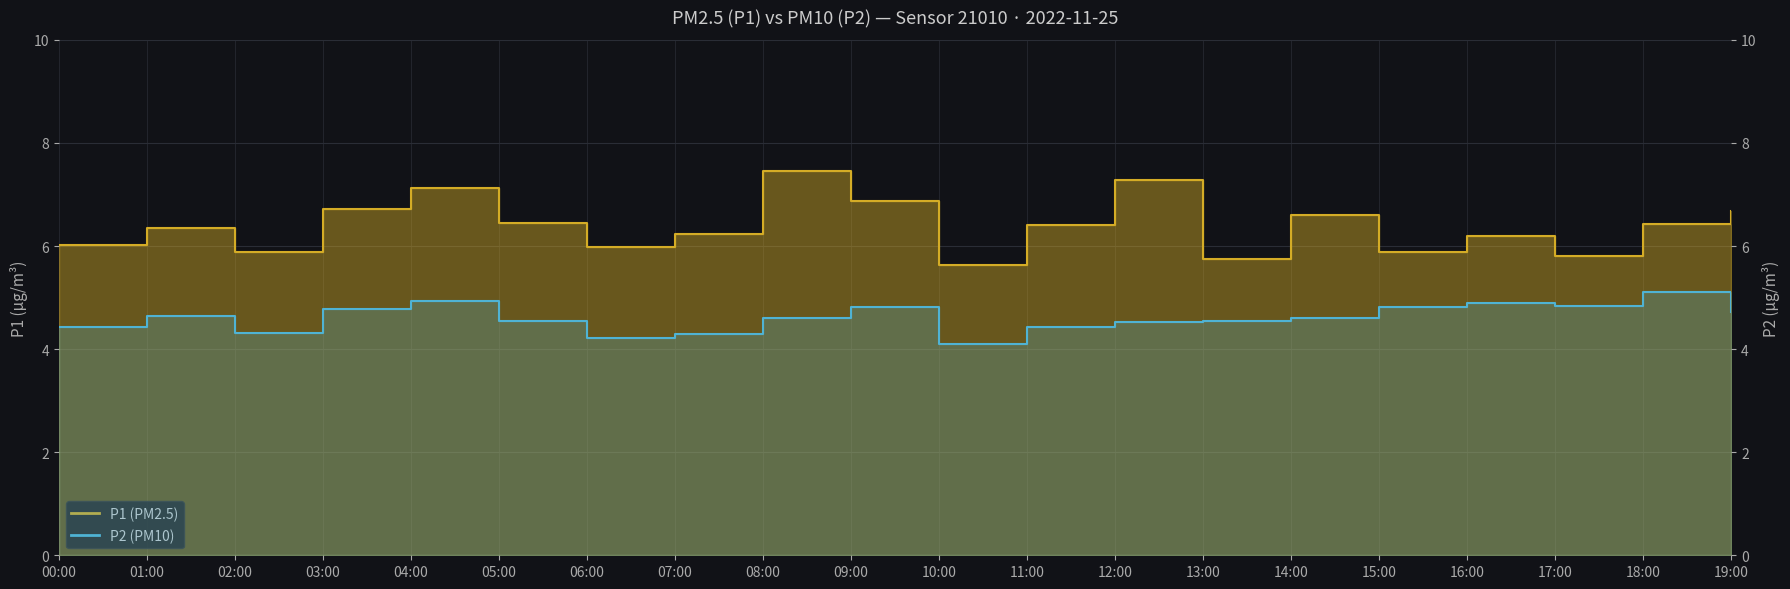

What is the value of the P2 point at the 18th from the left?

4.8